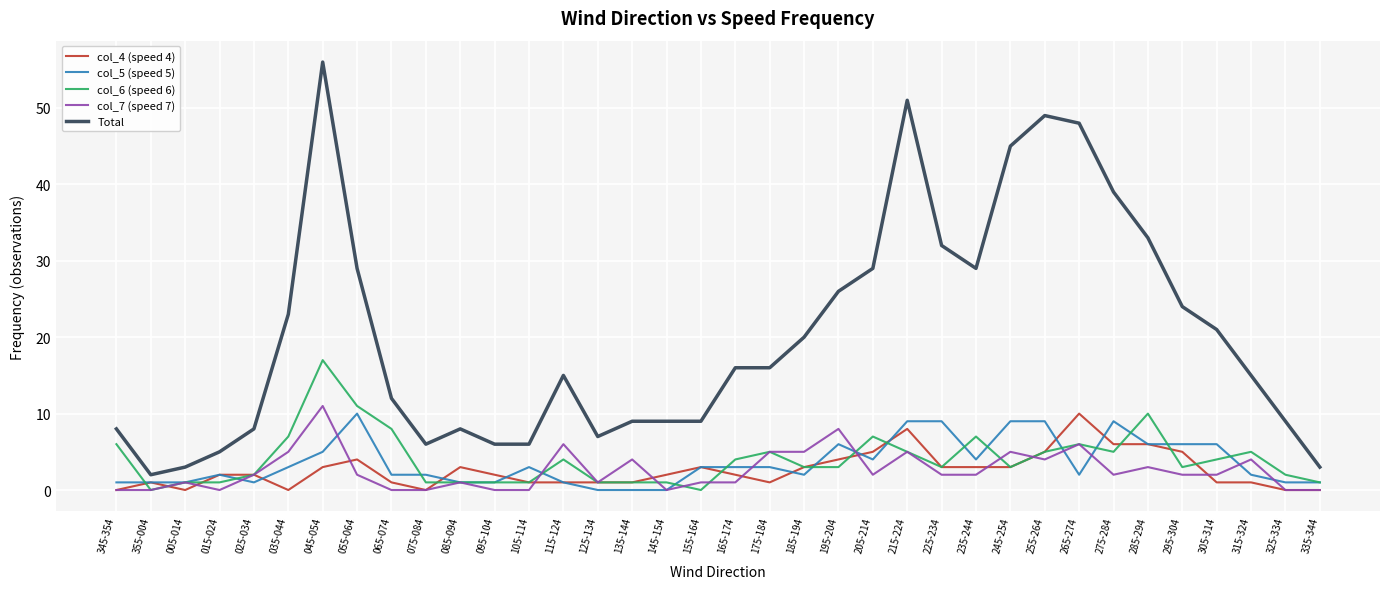

What is the sum of all Total values?

726